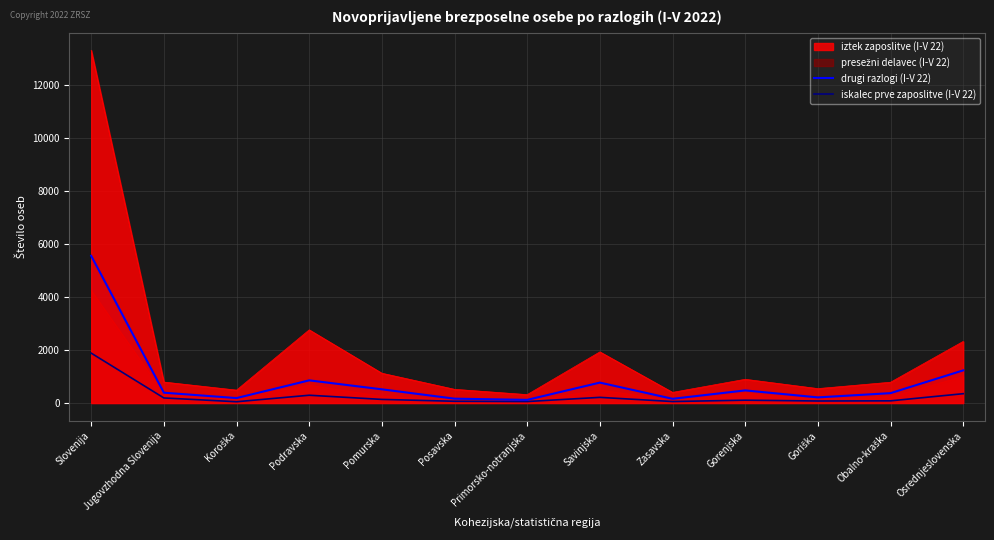

How many lines are shown in the chart?

4